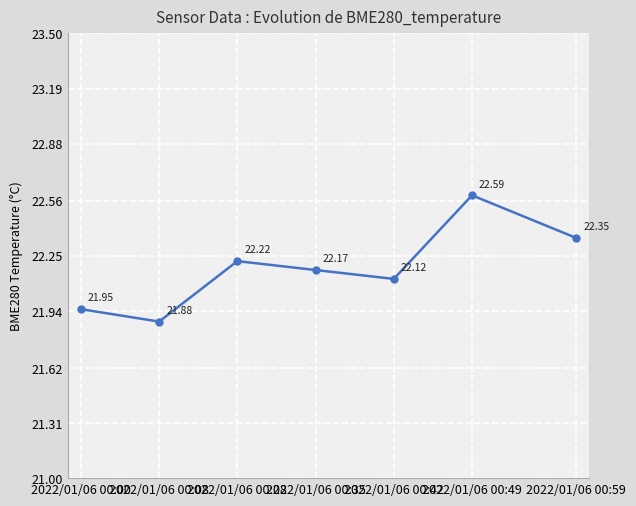

What is the maximum value shown in the chart?

22.6